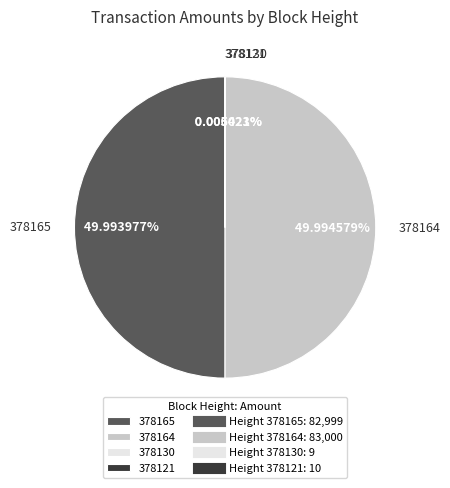

Combined, do 378164 and 378165 account for over 50%?

Yes